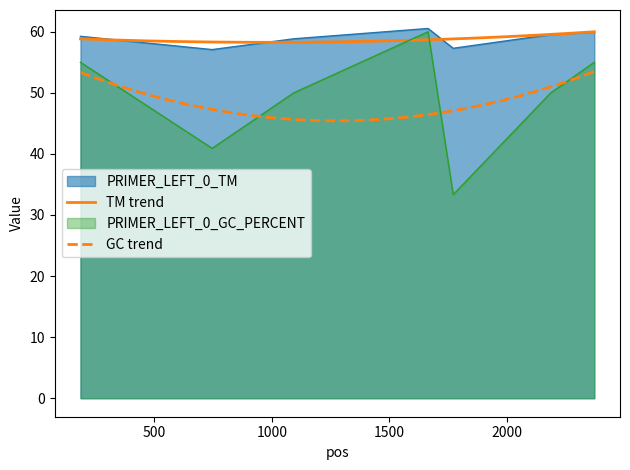

What is the lowest value of the PRIMER_LEFT_0_GC_PERCENT series?

33.3